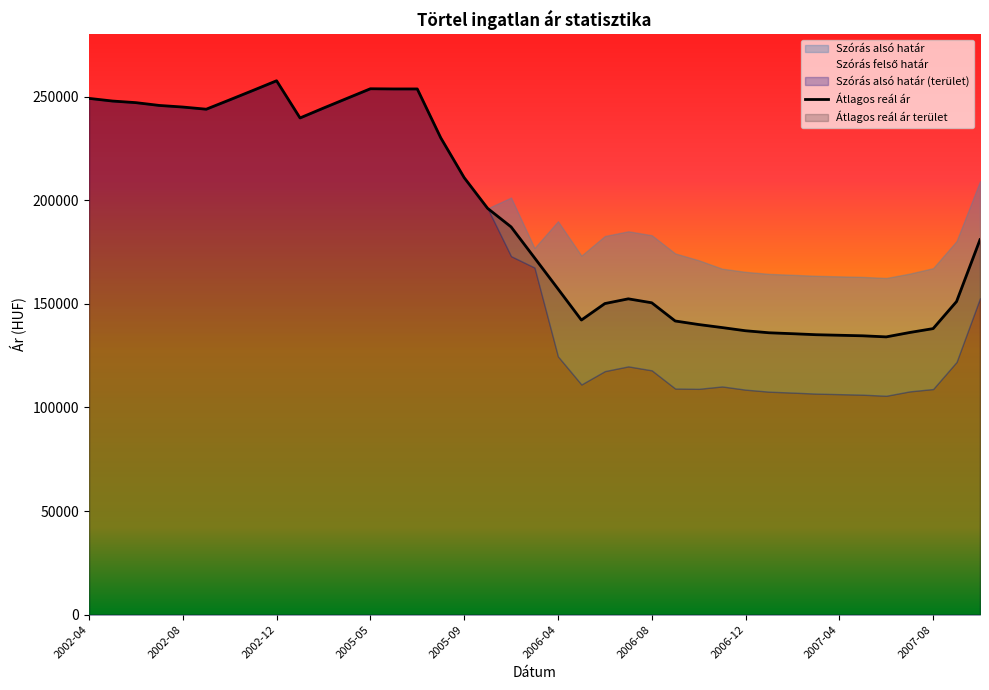

What is the lowest value of the Átlagos reál ár series?

134048